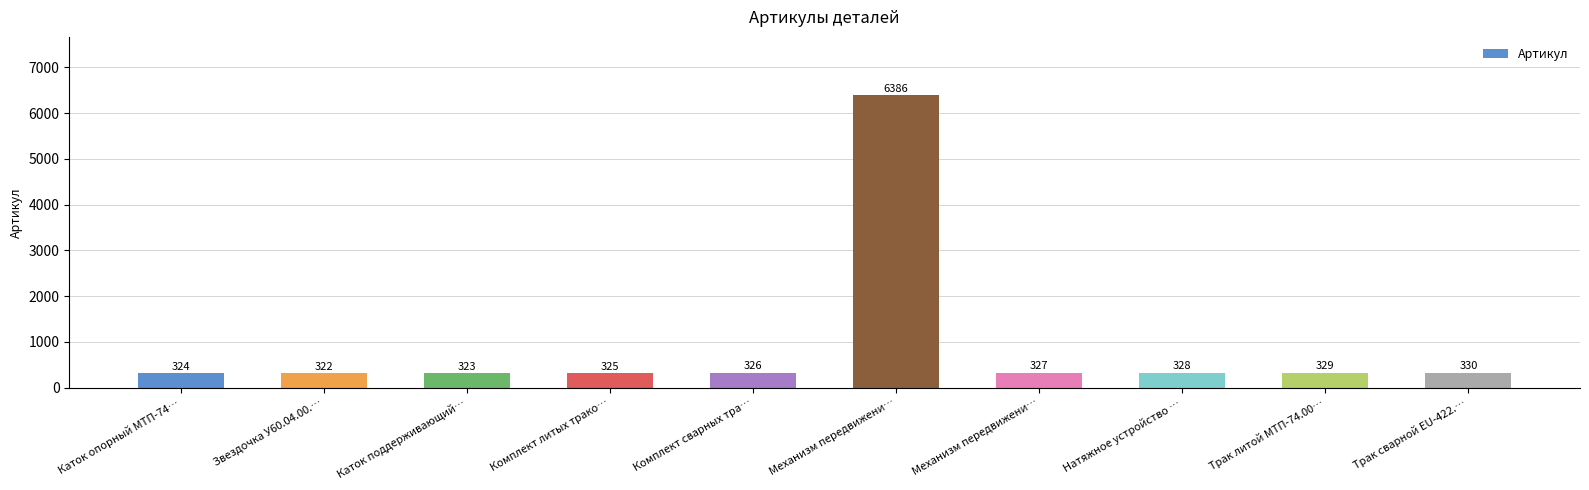

Count the number of data series in this chart.

1